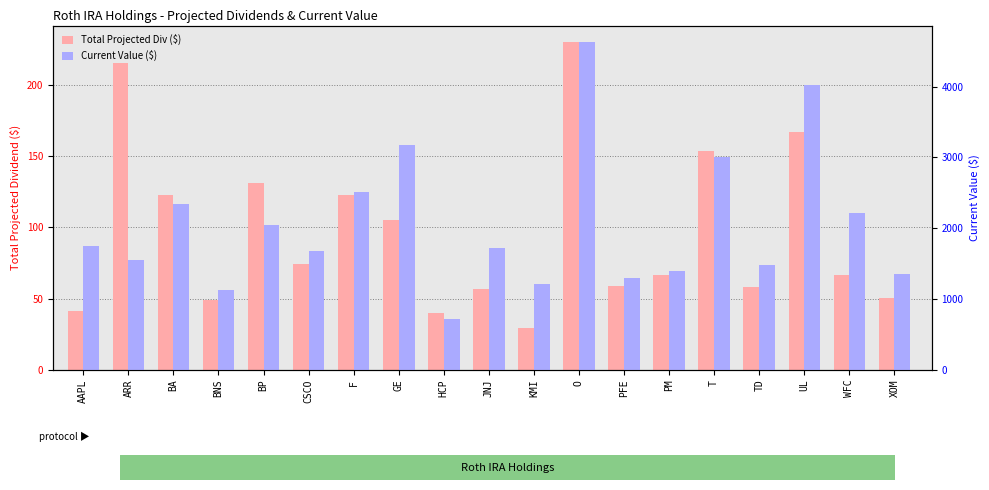

Reading left to right, transcribe all the data shown in this chart.

Total Projected Div ($): 41.6	215.0	122.7	48.7	130.9	74.2	122.9	105.0	39.8	56.8	29.4	229.8	58.6	66.7	153.6	58.0	166.6	66.2	50.3
Current Value ($): 1751.4	1545.7	2341.5	1124.4	2048.8	1673.1	2508.8	3170.0	725.2	1726.5	1216.5	4629.7	1294.0	1394.4	3007.9	1485.0	4027.0	2212.8	1354.5